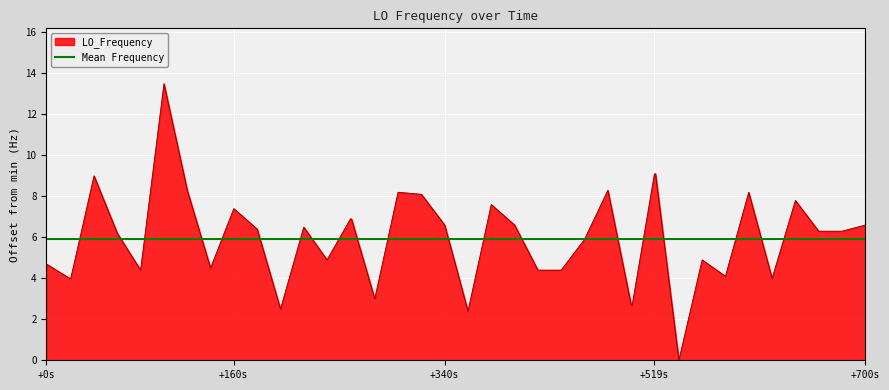

What is the highest value of the LO_Frequency series?

13.5